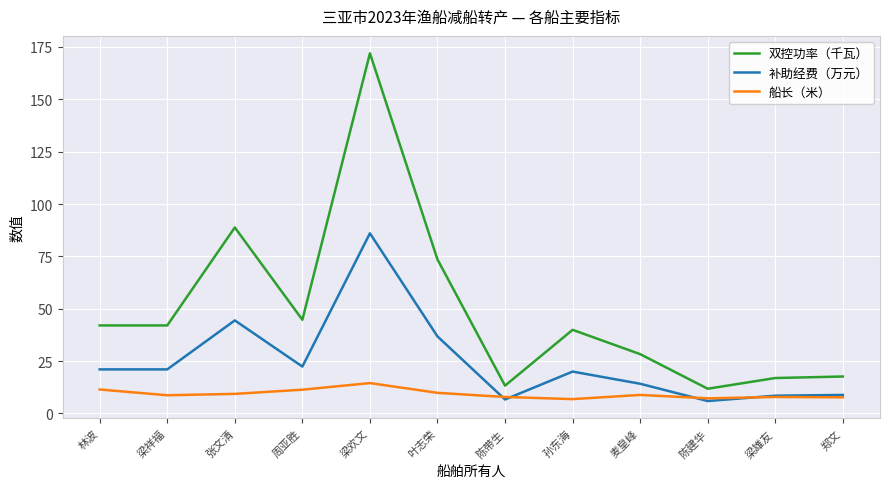

What is the total value across all series at 梁欢文?

272.5